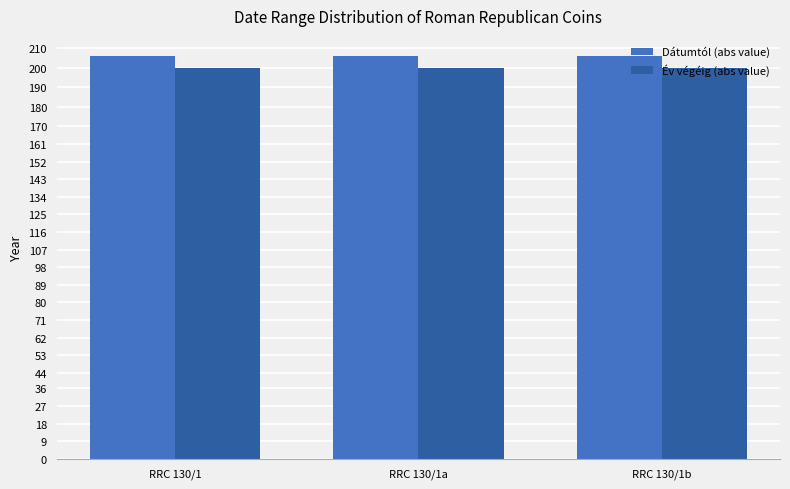

What is the average value of the Év végéig (abs value) series?

200